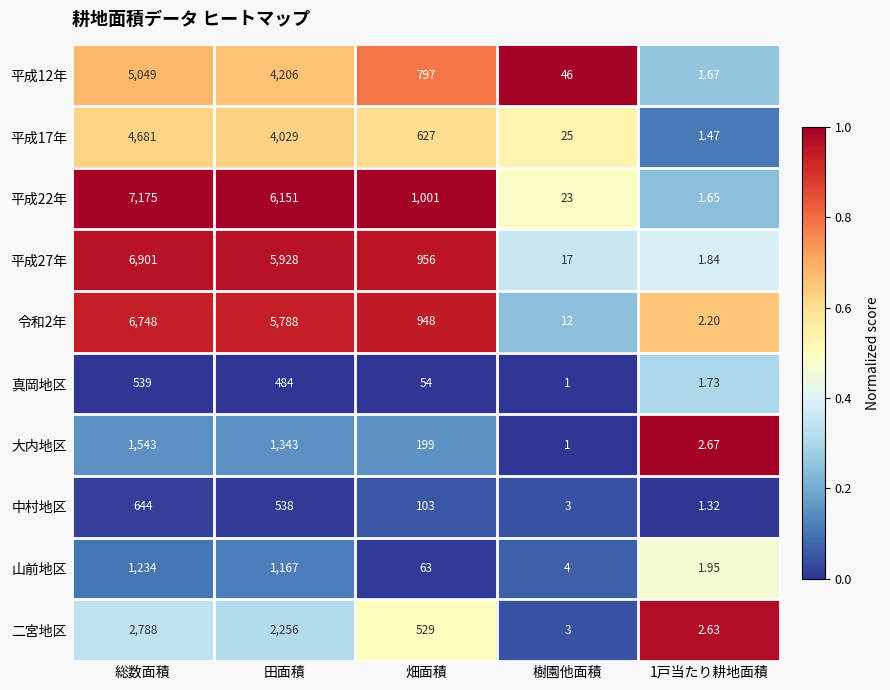

Rank the series at 1戸当たり耕地面積 from highest to lowest value.

大内地区, 二宮地区, 令和2年, 山前地区, 平成27年, 真岡地区, 平成12年, 平成22年, 平成17年, 中村地区